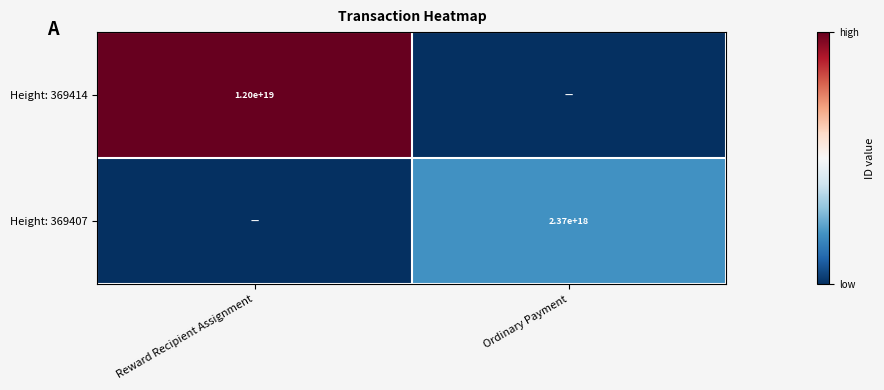

The Height: 369407 series shows 2370000000000000000 at Ordinary Payment. True or false?

True